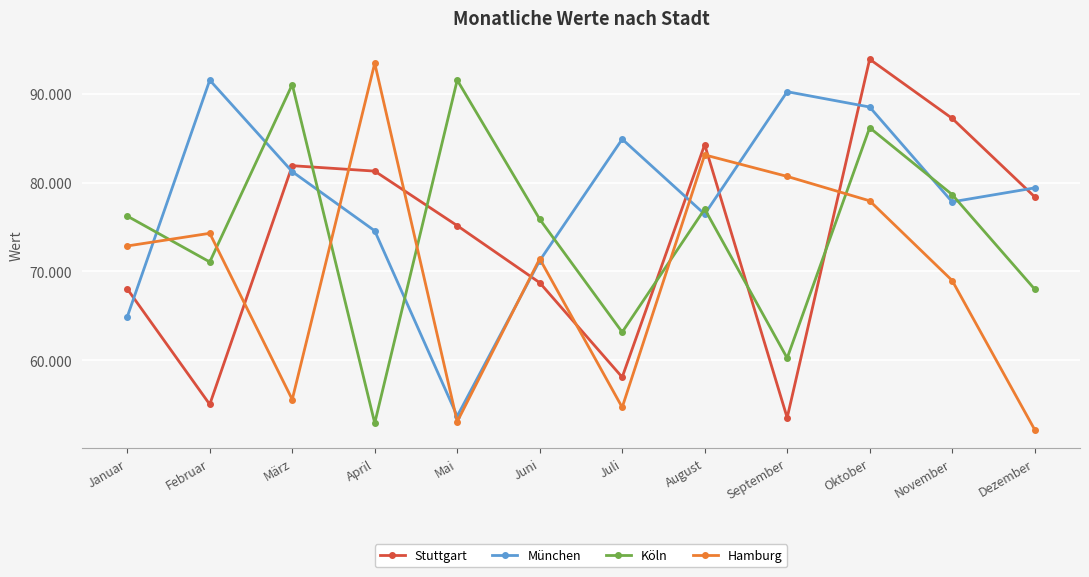

What are all the series names shown in the legend?

Stuttgart, München, Köln, Hamburg